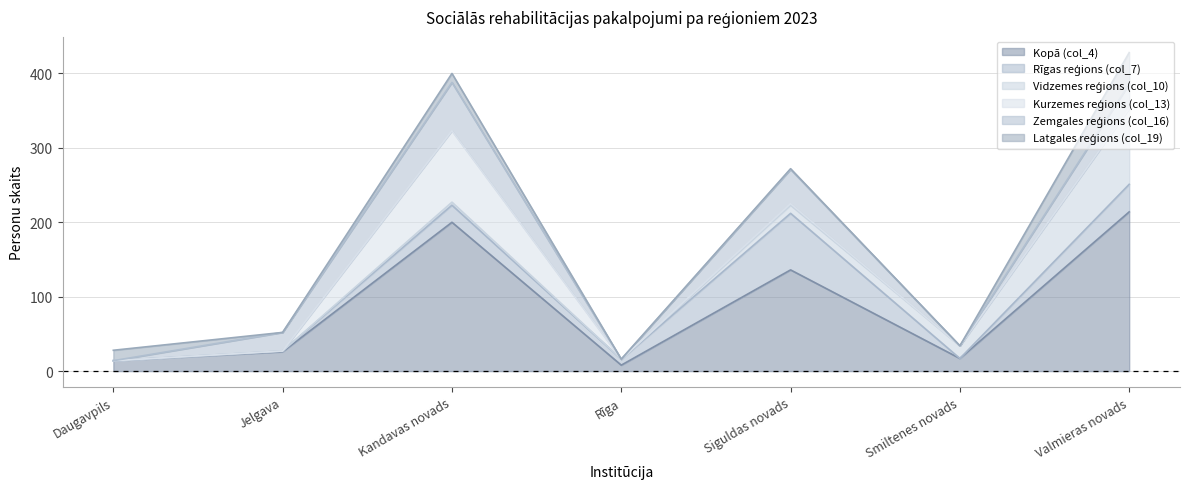

What is the difference between the maximum and minimum values in the Zemgales reģions (col_16) series?

65